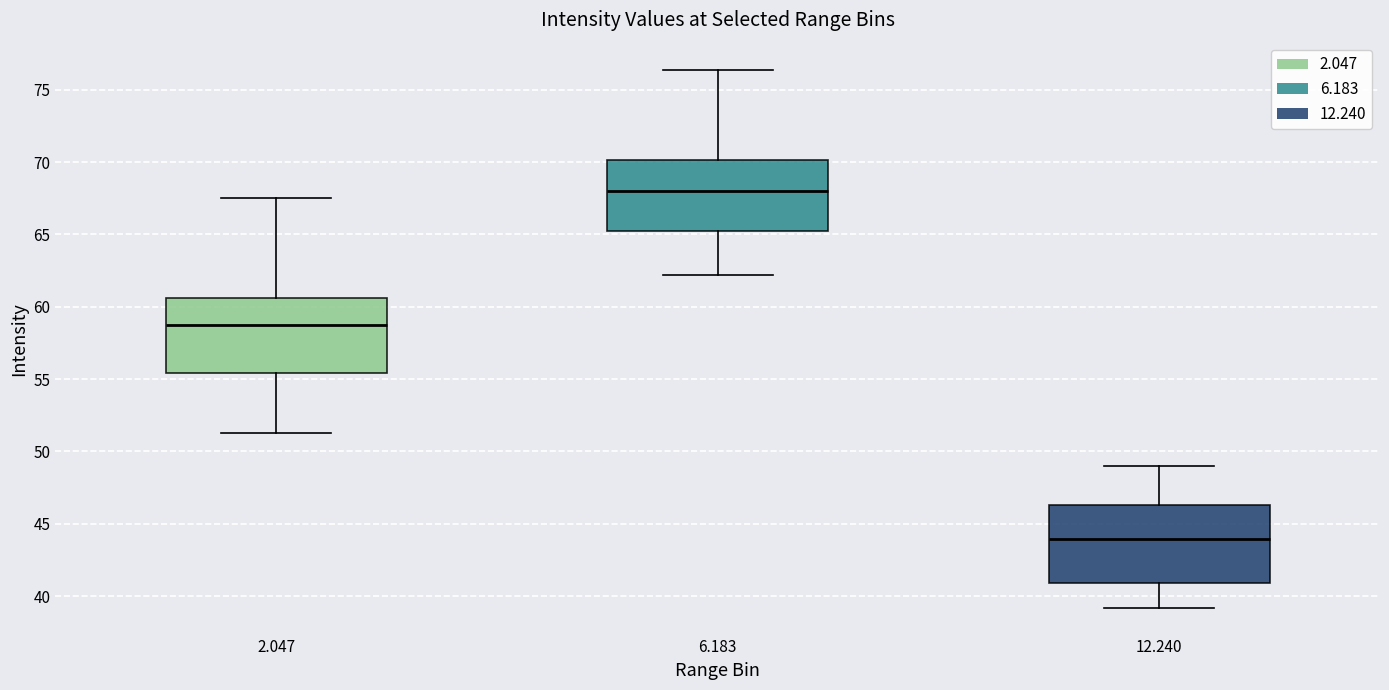

Reading left to right, read every box against the y-axis: the position of its median line, the range the box covers, and the ends of its whiskers. The values are not printed on the chart, so give them approximately, as read against the axis.

2.047: median 59.0, box 55.5 to 60.5, whiskers 51.5 to 67.5
6.183: median 68.0, box 65.0 to 70.0, whiskers 62.0 to 76.5
12.240: median 44.0, box 41.0 to 46.5, whiskers 39.0 to 49.0